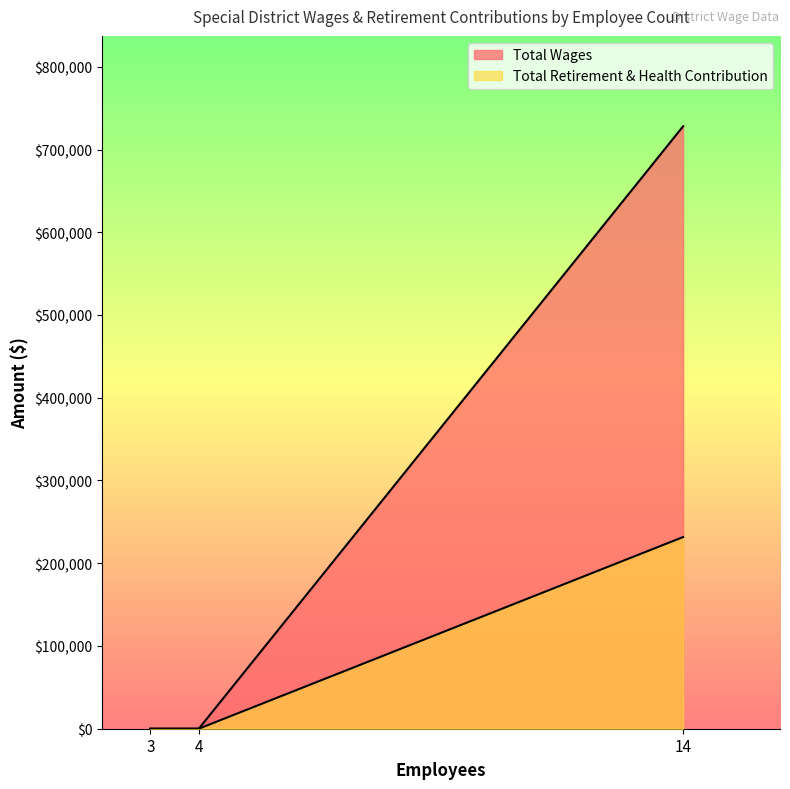

Is it true that Total Retirement & Health Contribution equals 0 at 3?

True